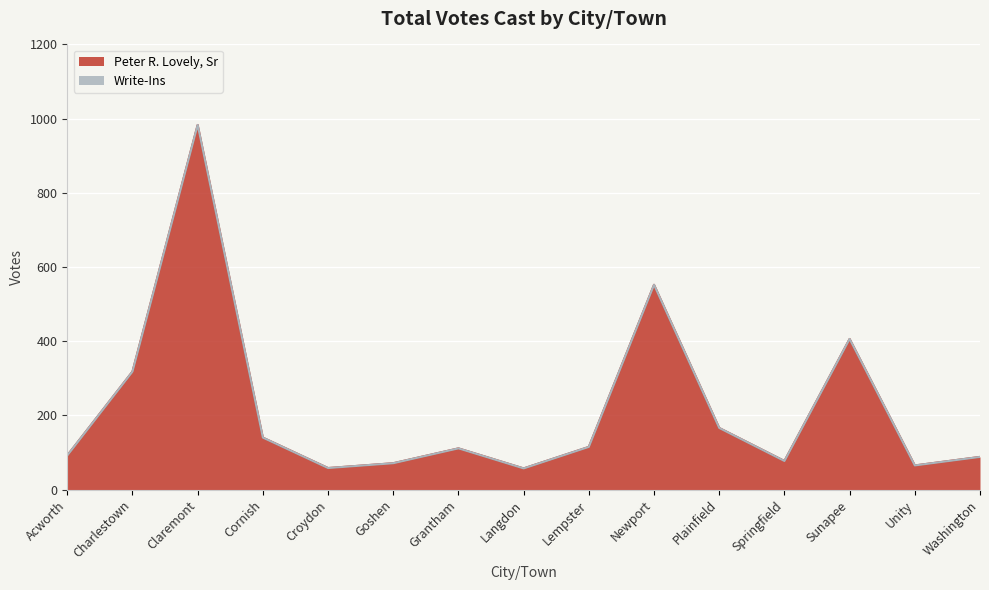

How many values are below 111?

7